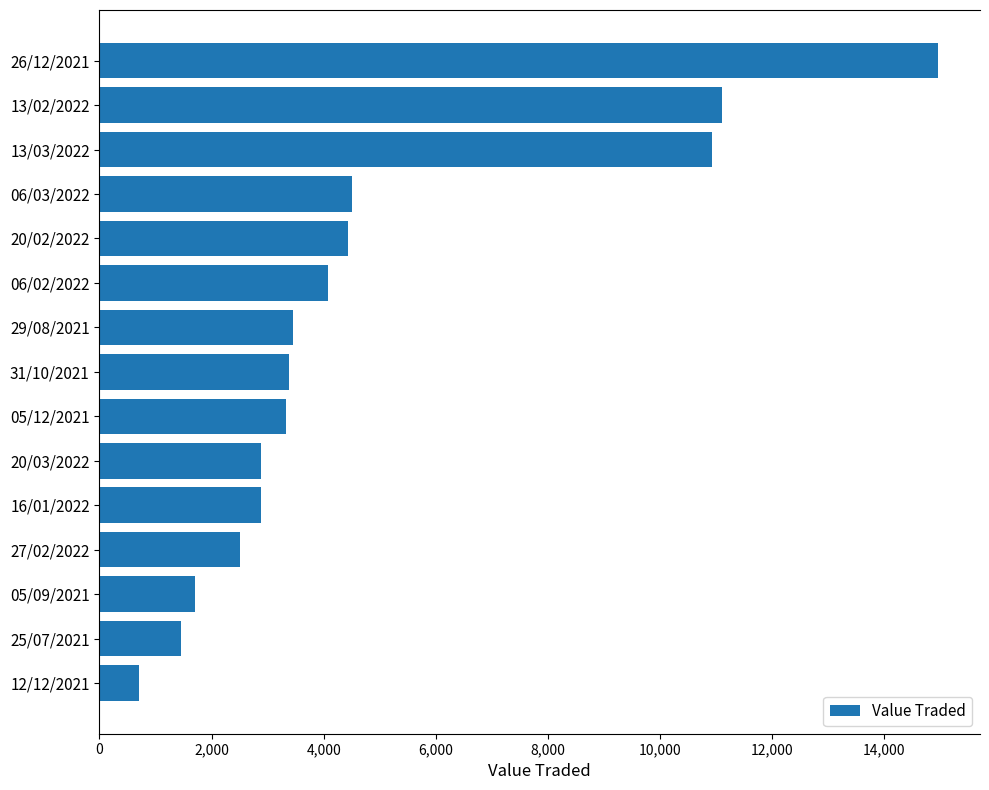

What is the change in value from 29/08/2021 to 16/01/2022?

-575